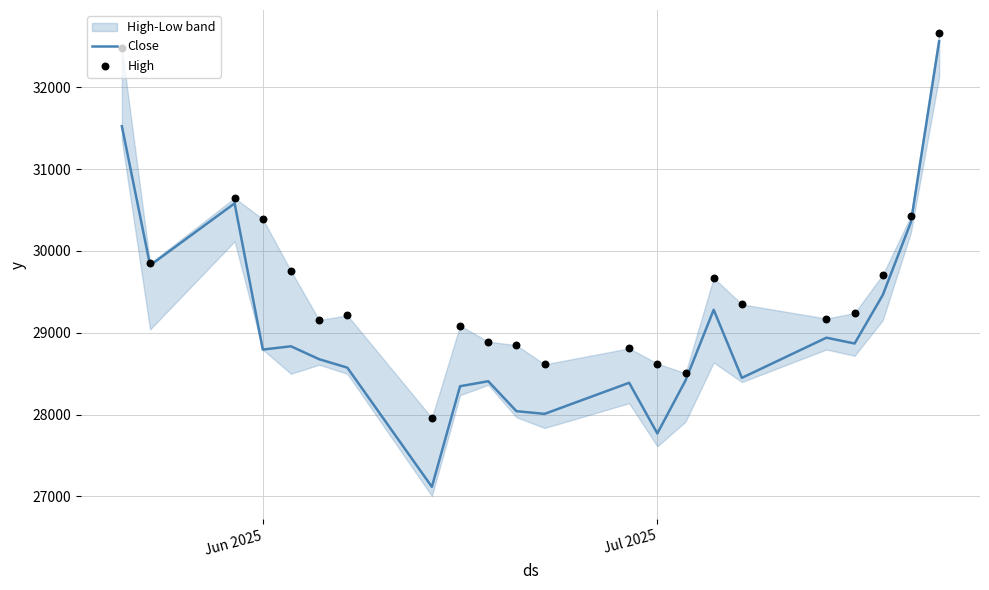

At how many categories does at least one series exceed 28043?

21